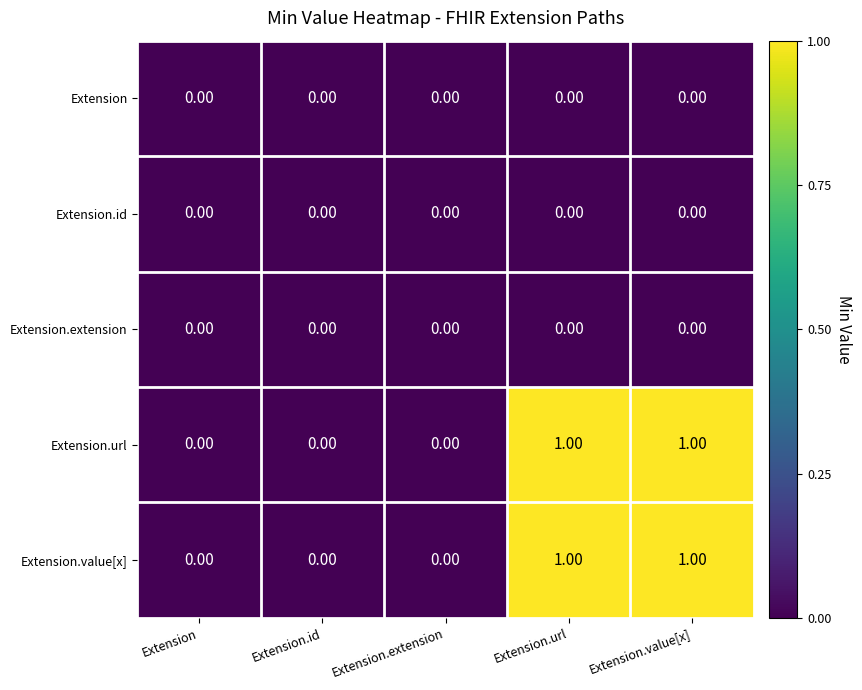

Is the value of Extension.url at Extension.value[x] greater than the value of Extension.value[x] at Extension.id?

Yes